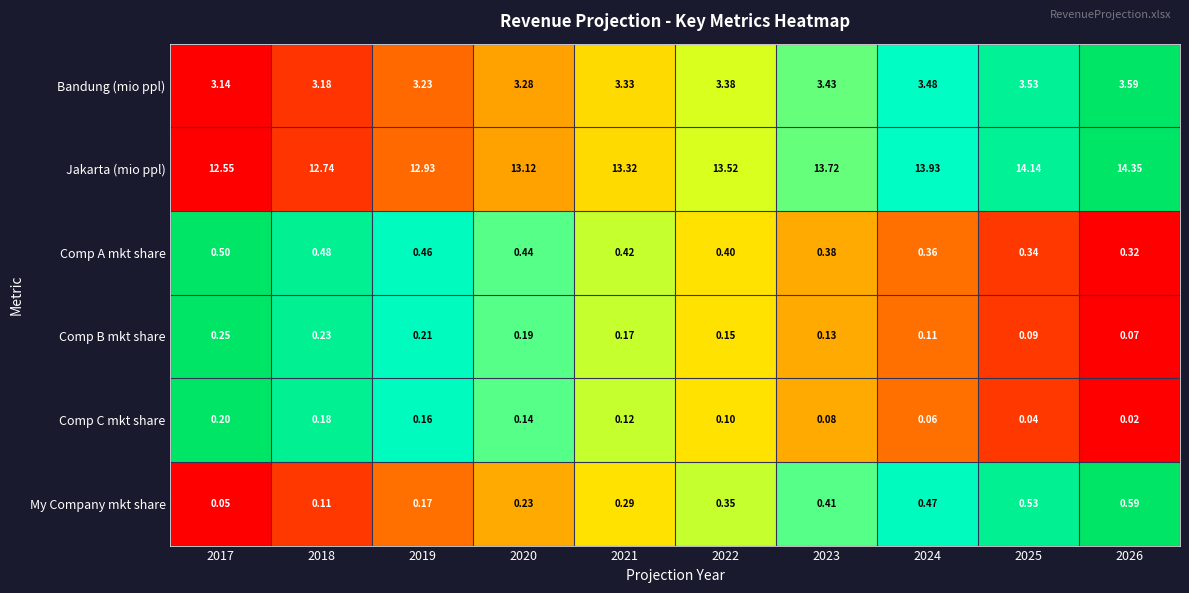

Is the value of Jakarta (mio ppl) at 2024 greater than the value of Comp B mkt share at 2024?

Yes